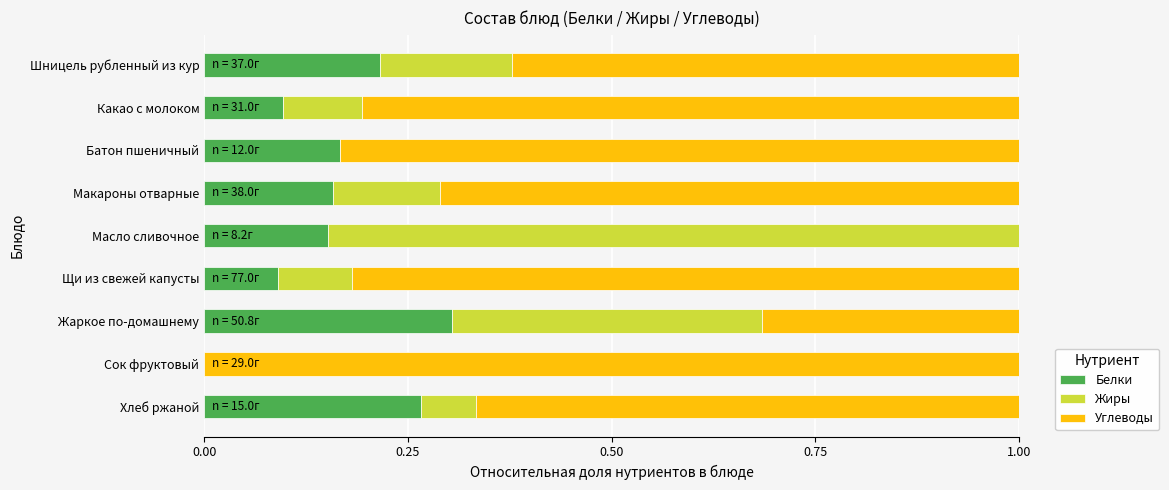

How many data points does each series have?

9